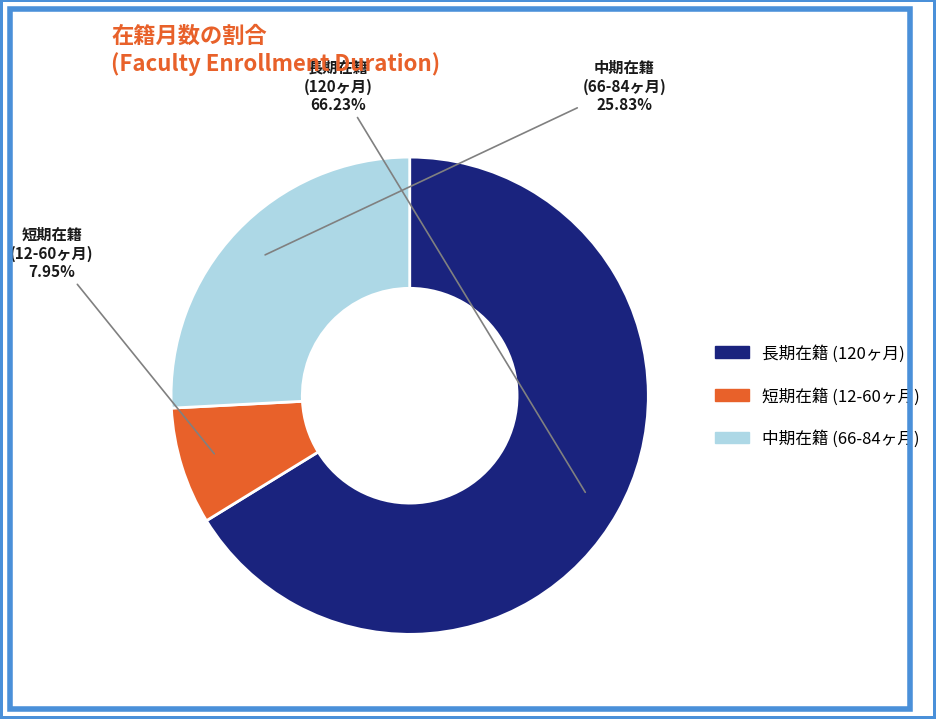

How many slices are in this pie chart?

3